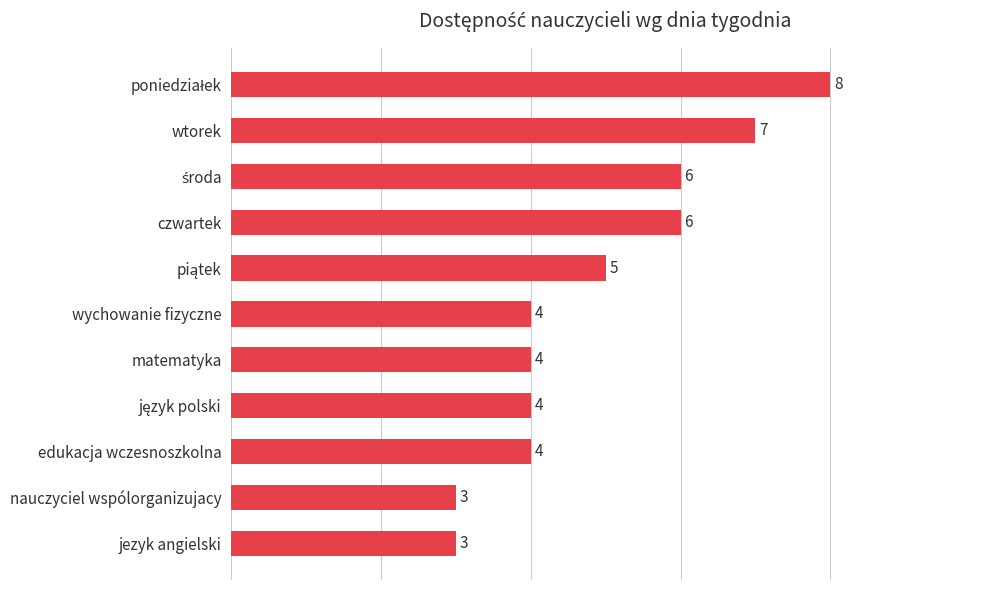

Reading top to bottom, transcribe all the data shown in this chart.

8	7	6	6	5	4	4	4	4	3	3